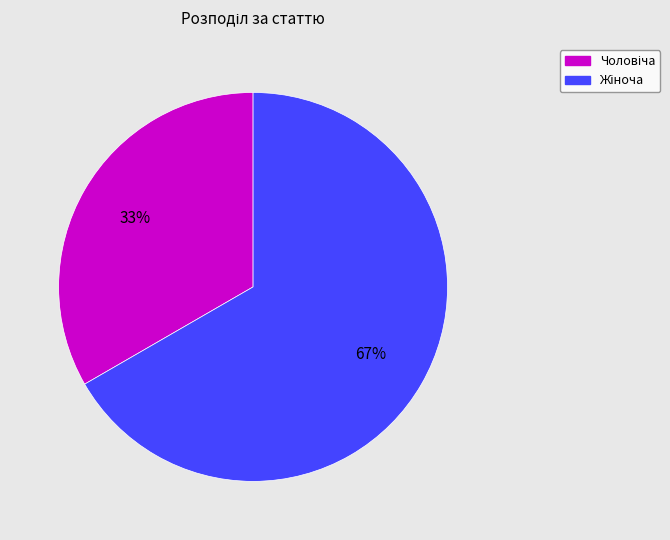

Count the number of slices in the pie.

2